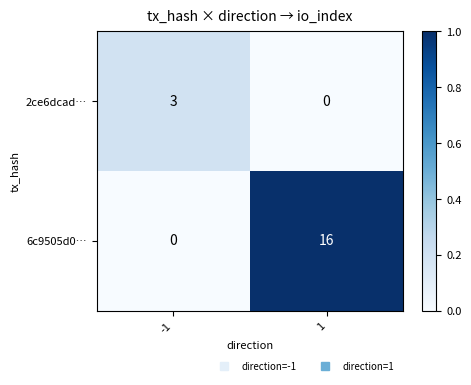

How many data points does each series have?

2